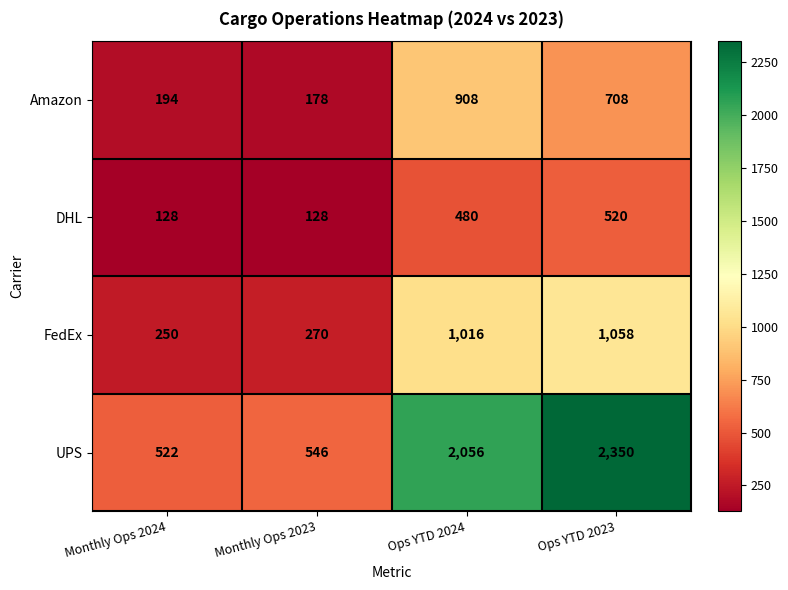

What is the smallest value displayed?

128